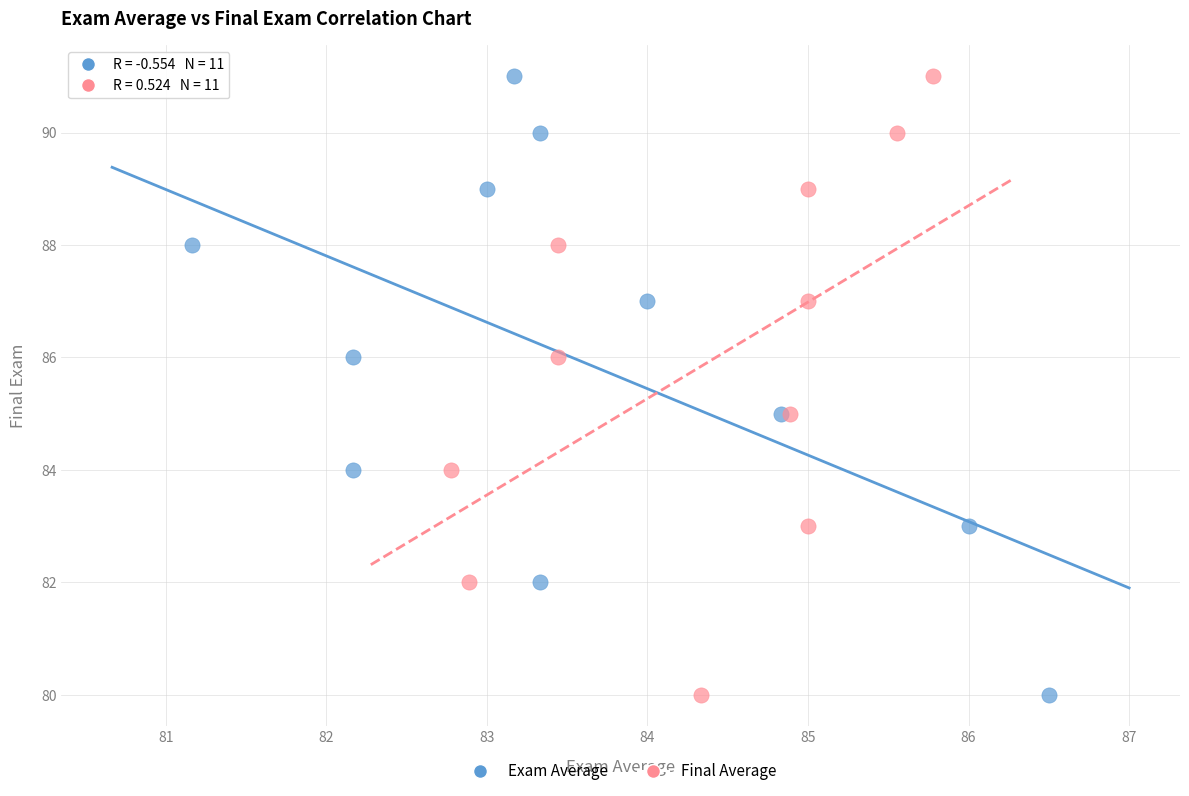

What are all the series names shown in the legend?

Exam Average, Final Average